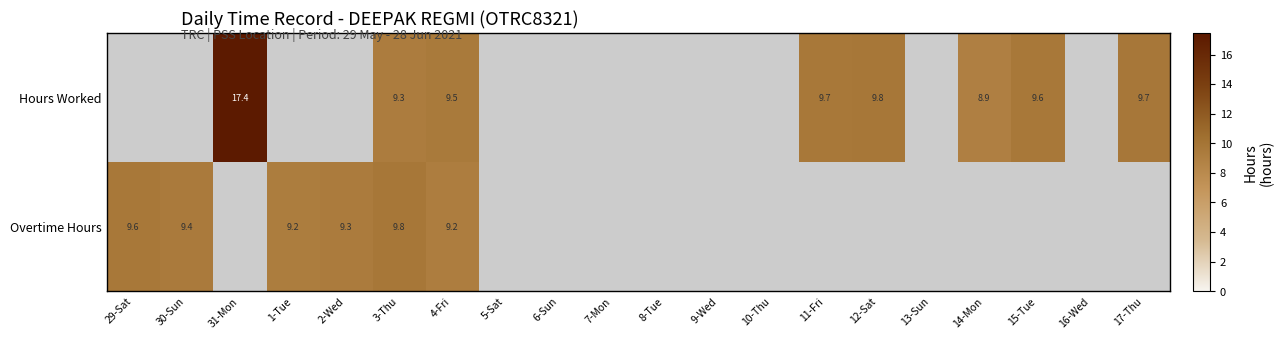

Is it true that Overtime Hours equals 9.2 at 4-Fri?

True